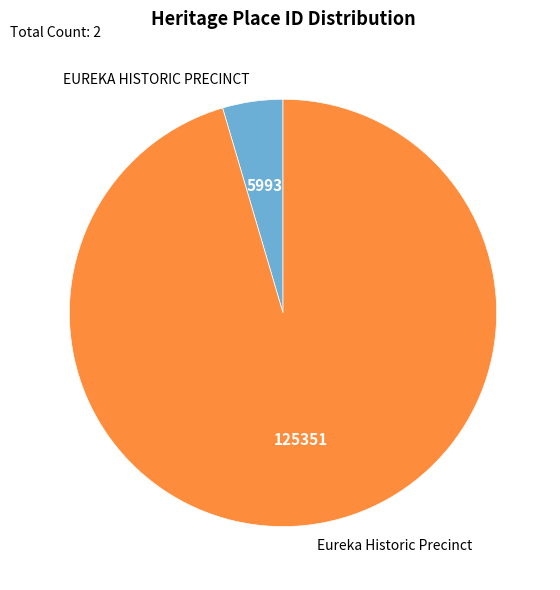

Which category has the biggest portion of the pie?

Eureka Historic Precinct